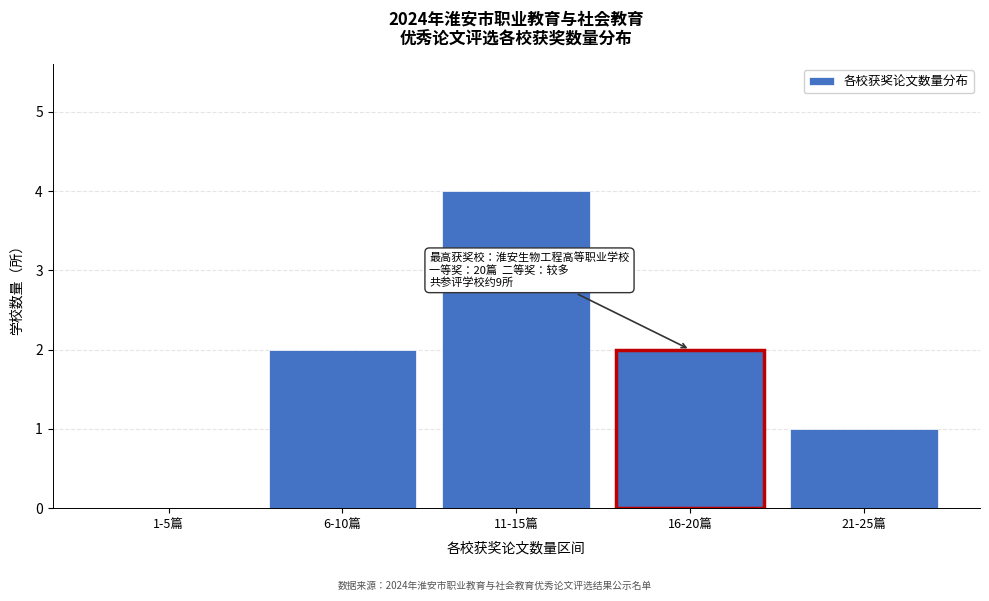

Reading right to left, list all the values displayed in this chart.

21-25篇=1	16-20篇=2	11-15篇=4	6-10篇=2	1-5篇=0